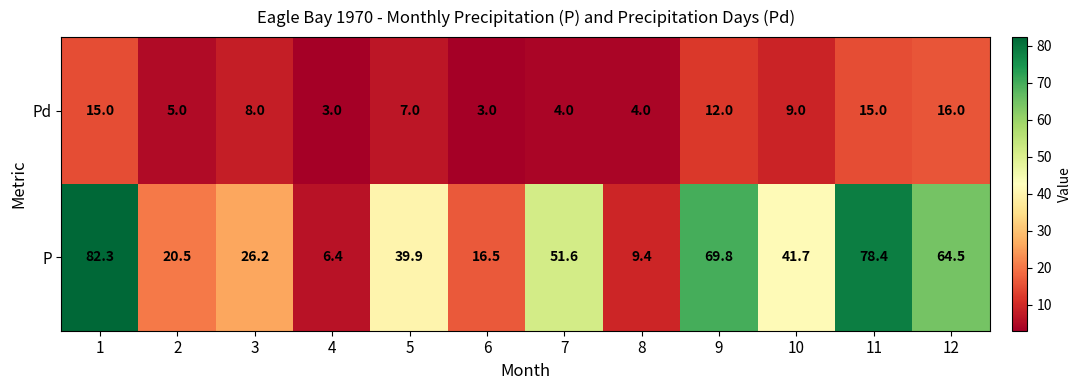

How many distinct data groups are displayed?

2